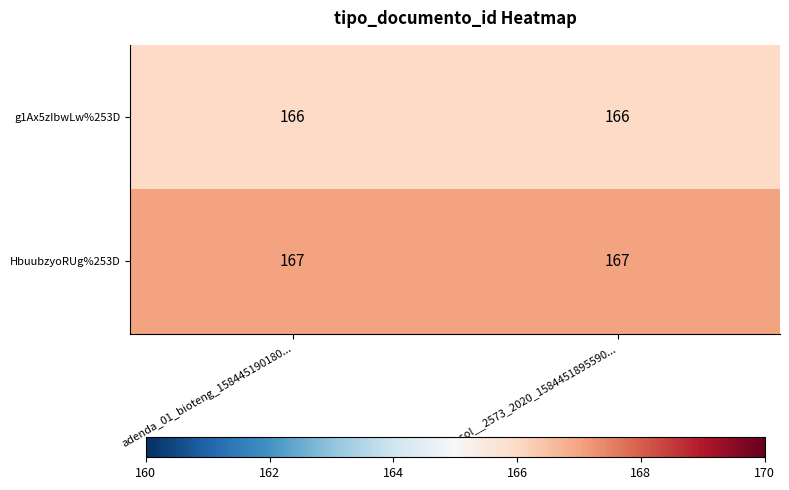

Reading left to right, extract all data points from this chart.

g1Ax5zIbwLw%253D: adenda_01_bioteng_158445190180...=166	resol__2573_2020_1584451895590...=166
HbuubzyoRUg%253D: adenda_01_bioteng_158445190180...=167	resol__2573_2020_1584451895590...=167